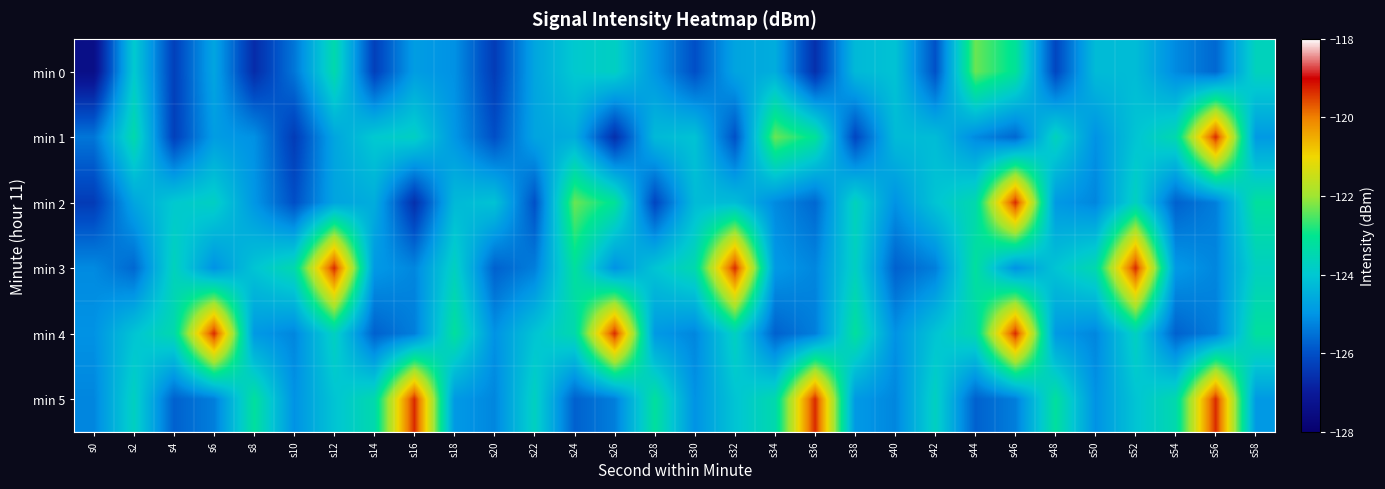

Rank the series at s48 from lowest to highest value.

min 0, min 2, min 4, min 3, min 1, min 5